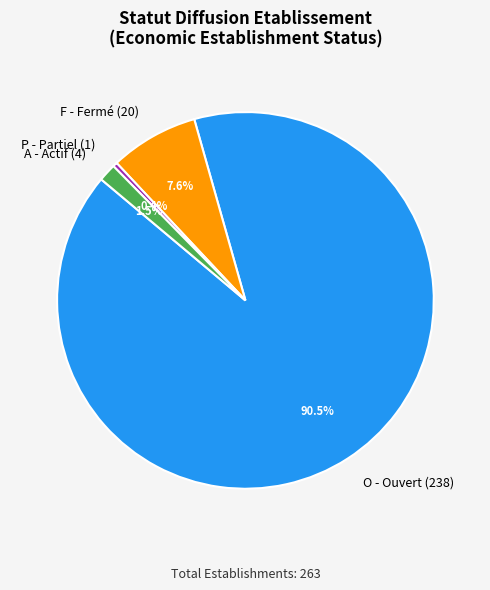

How much of the chart is everything except F?

92.4%